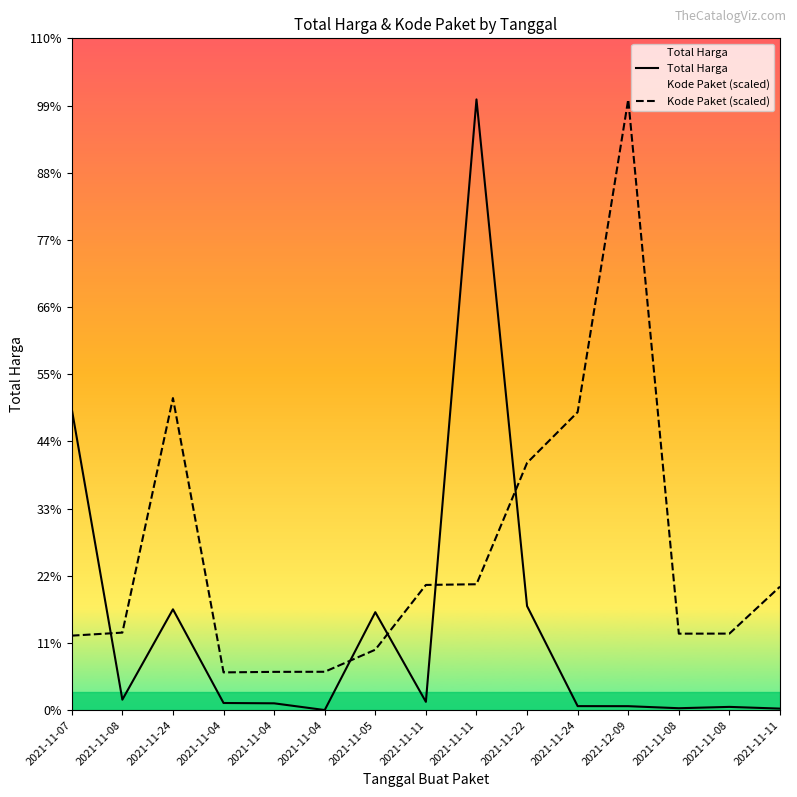

At which label is Kode Paket (scaled) closest to 1535524723?

2021-11-24